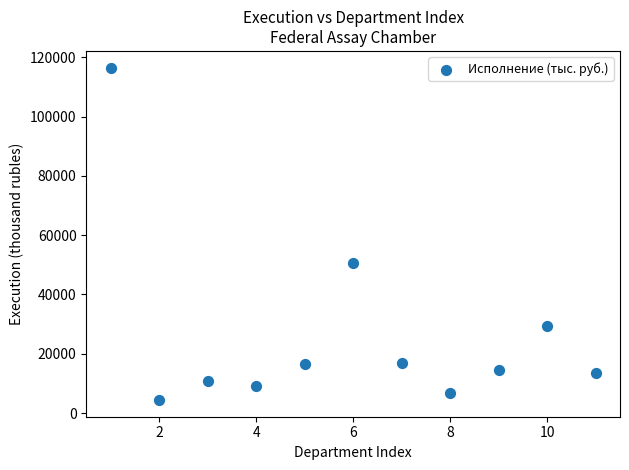

What Y value in the scatter plot is closest to 60450?

50683.9